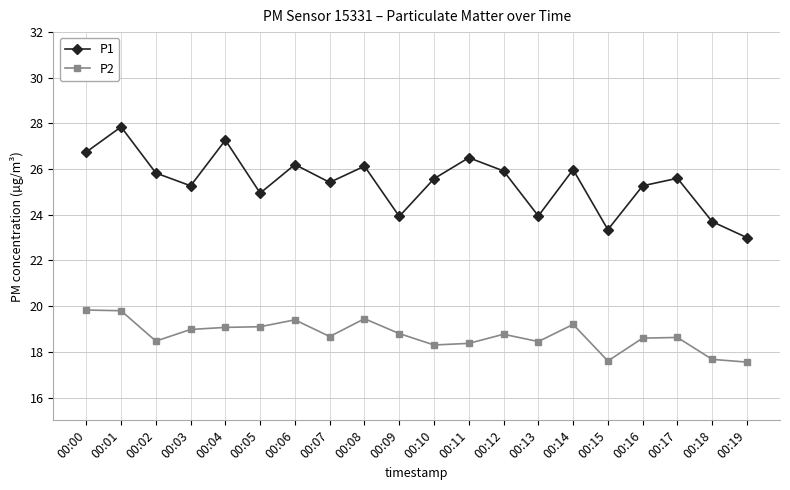

Which series changed the most between 00:03 and 00:08?

P1